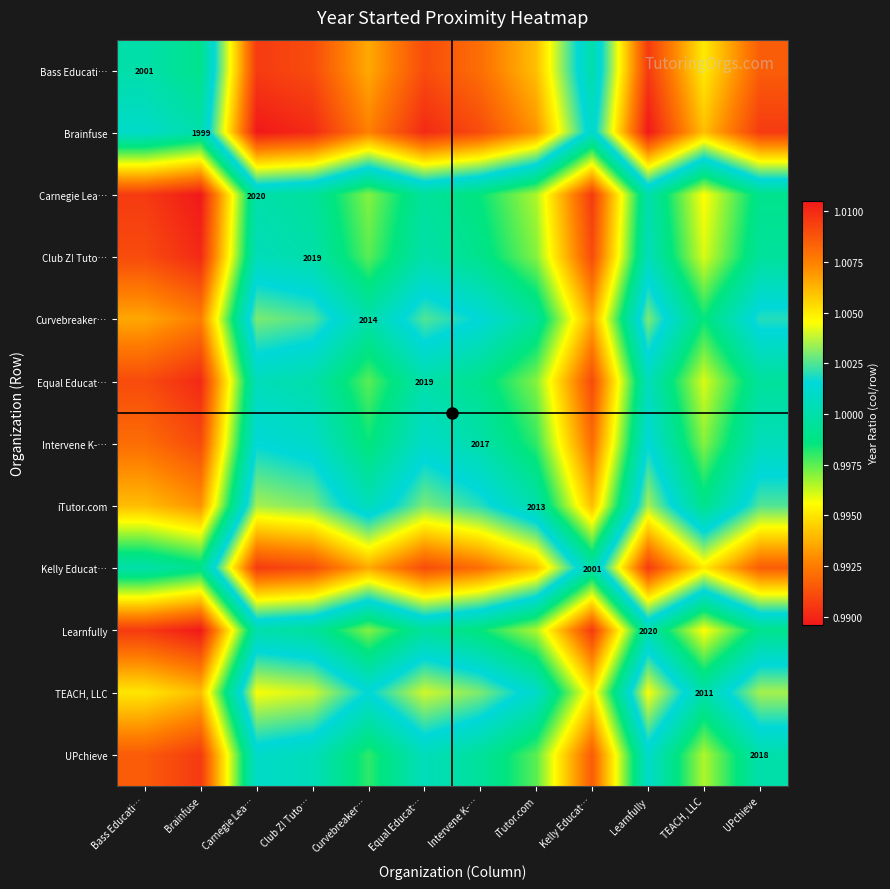

Rank the series by their maximum value, from highest to lowest.

Brainfuse, Bass Educati…, Kelly Educat…, TEACH, LLC, iTutor.com, Curvebreaker…, Intervene K-…, UPchieve, Club Z! Tuto…, Equal Educat…, Carnegie Lea…, Learnfully